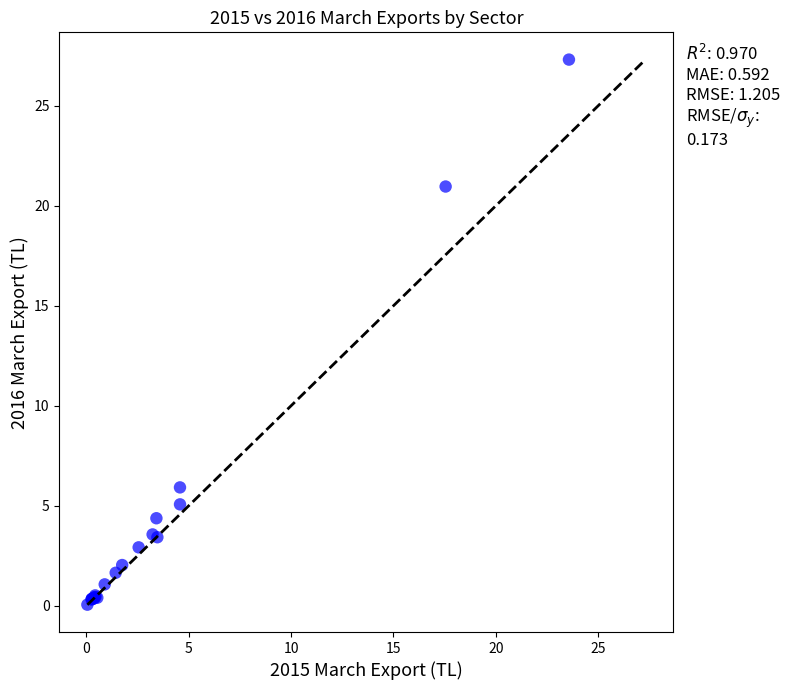

What Y value in the scatter plot is closest to 13?

5.9